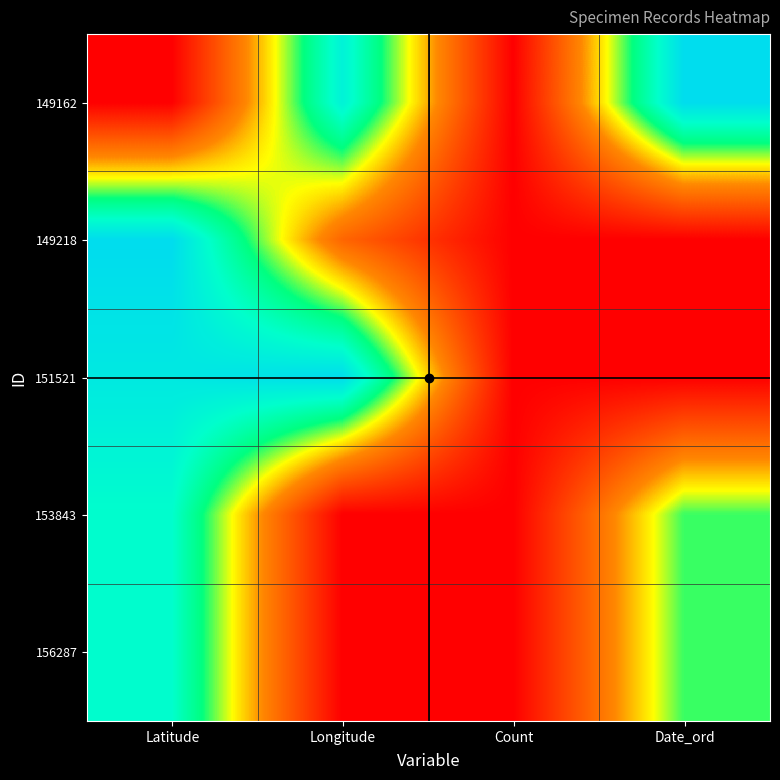

Which has a higher value, Latitude or Count?

Latitude